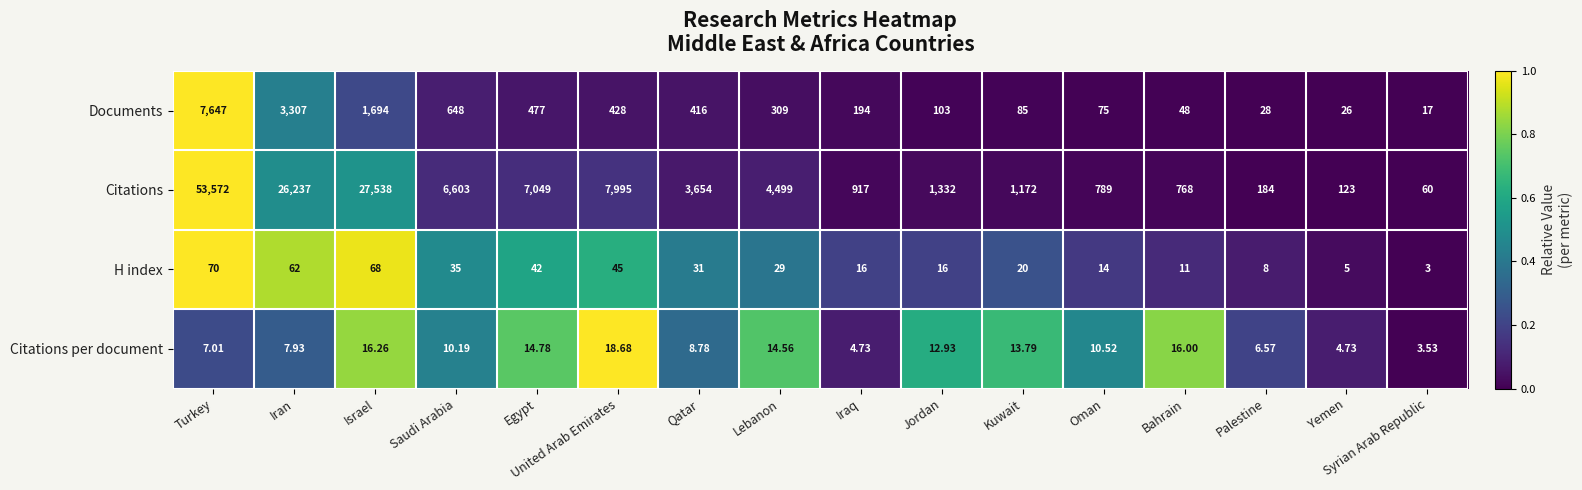

Rank the series by their maximum value, from lowest to highest.

Citations per document, H index, Documents, Citations